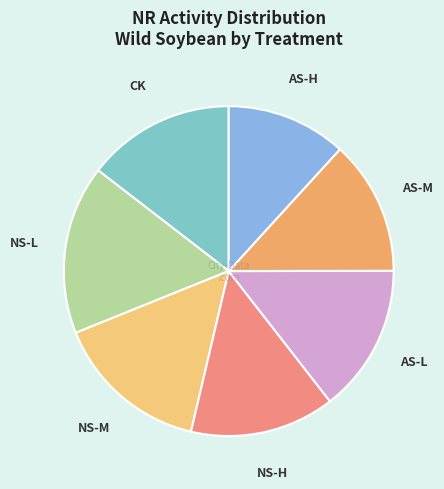

Which slice is the smallest?

AS-H